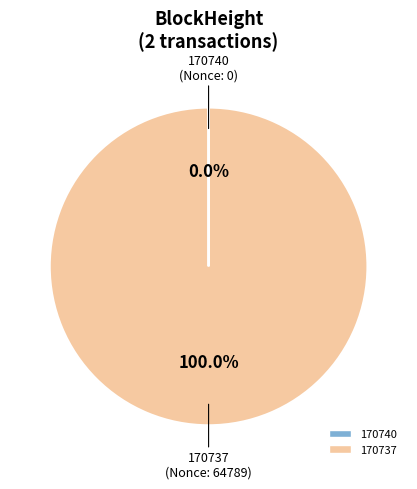

What percentage is the 170737 slice, to the nearest percent?

100%